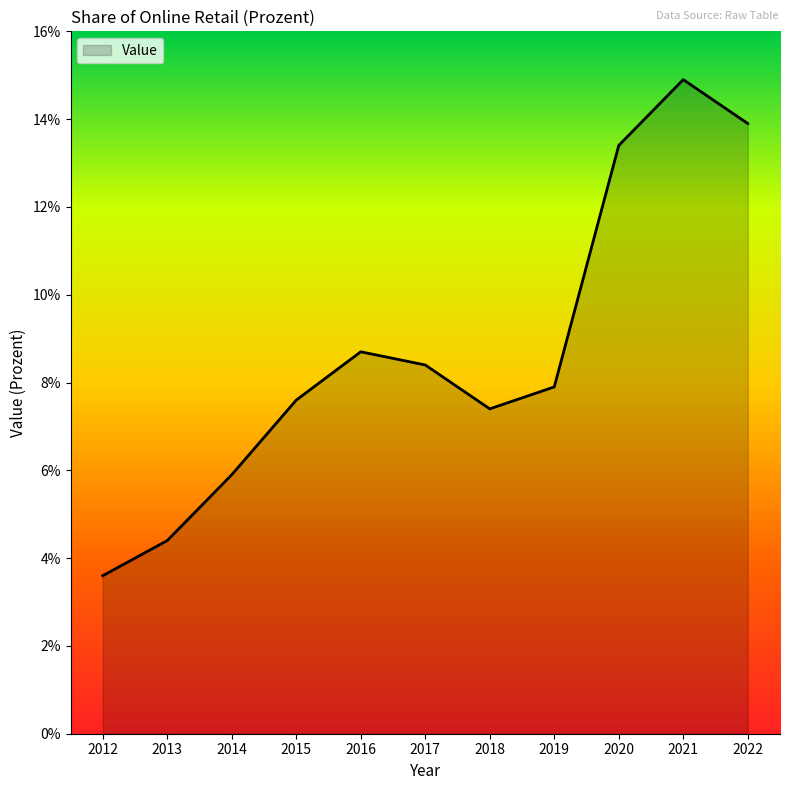

How many values are below 7?

3